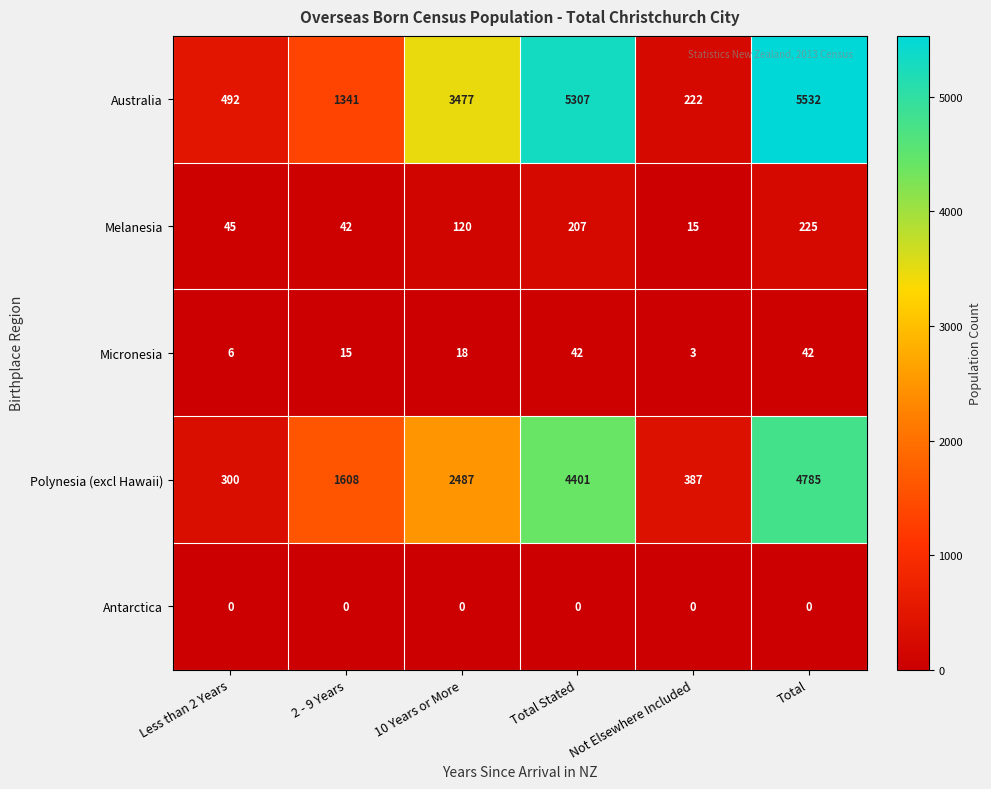

At which category does the chart reach its peak across all series?

Total